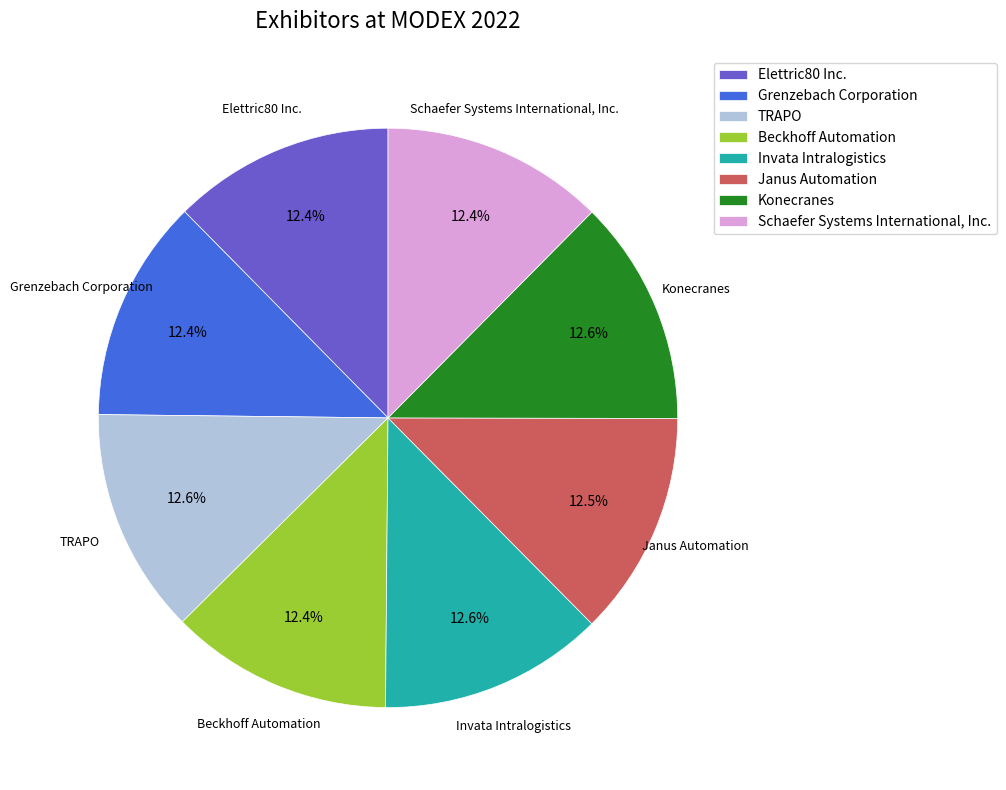

Is there a majority slice in this chart?

No